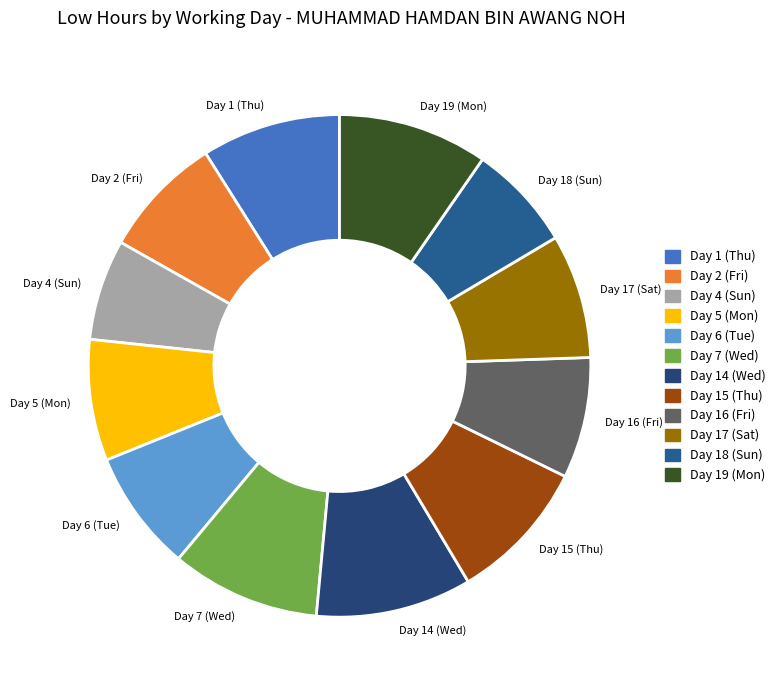

Is Day 14 (Wed) the majority of the pie?

No